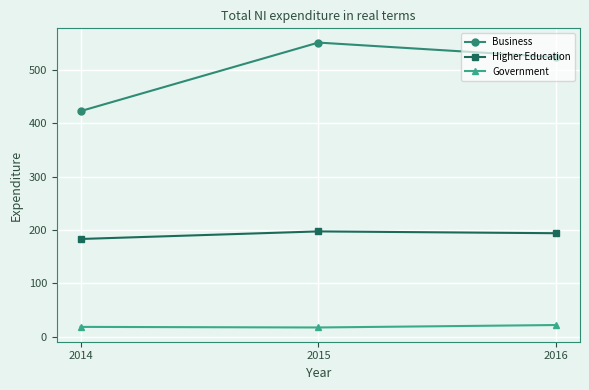

What are all the series names shown in the legend?

Business, Higher Education, Government